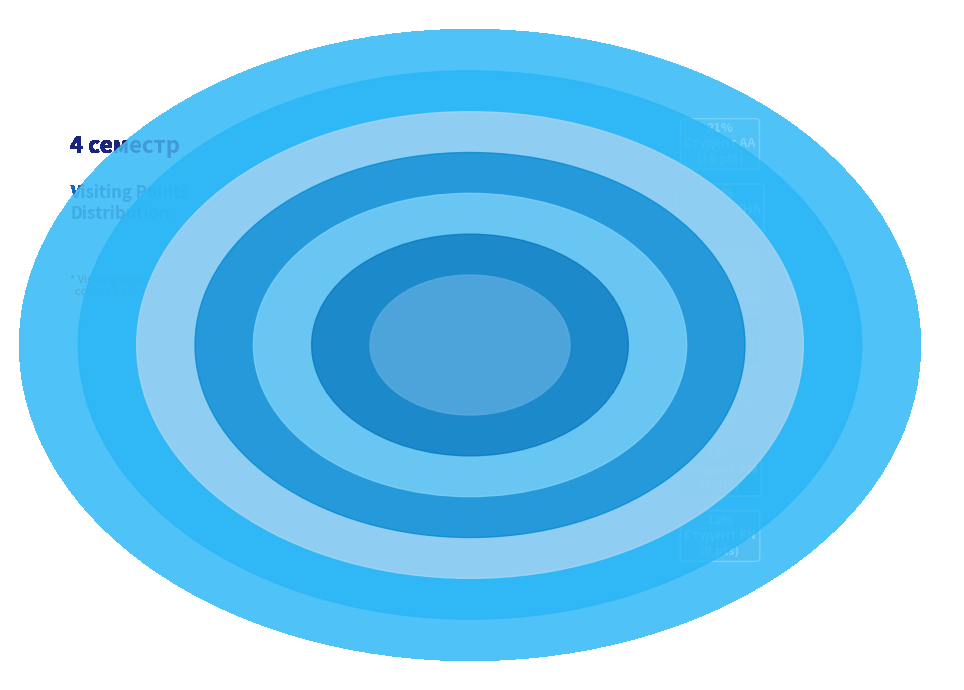

To the nearest percent, what portion does Студент SA represent?

13%